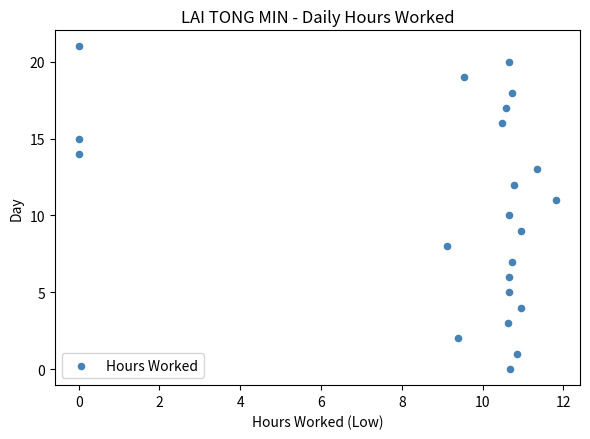

What is the range of Y values (max minus min)?

21